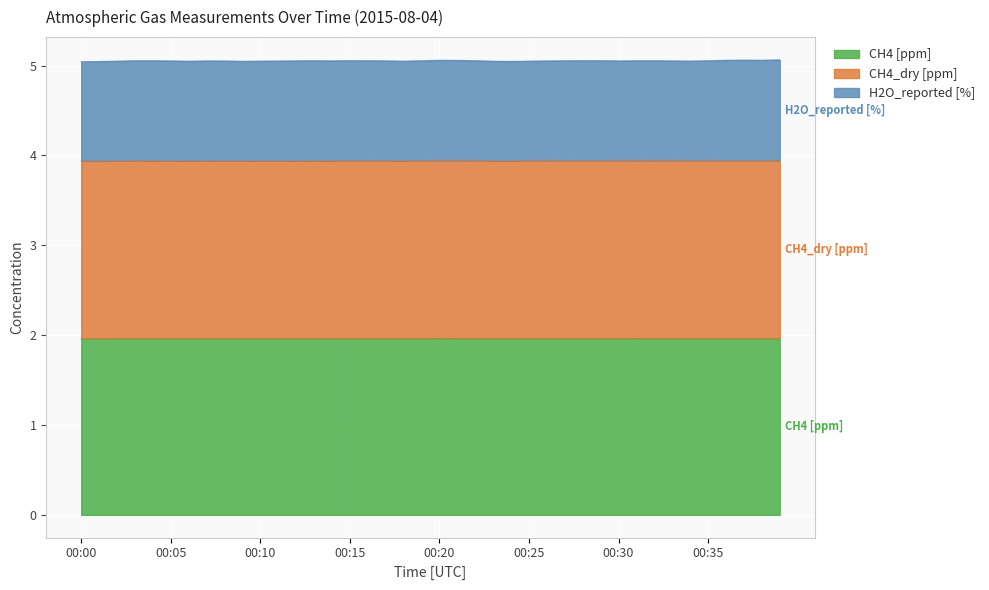

True or false: CH4_dry [ppm] and CH4 [ppm] intersect in this chart.

False